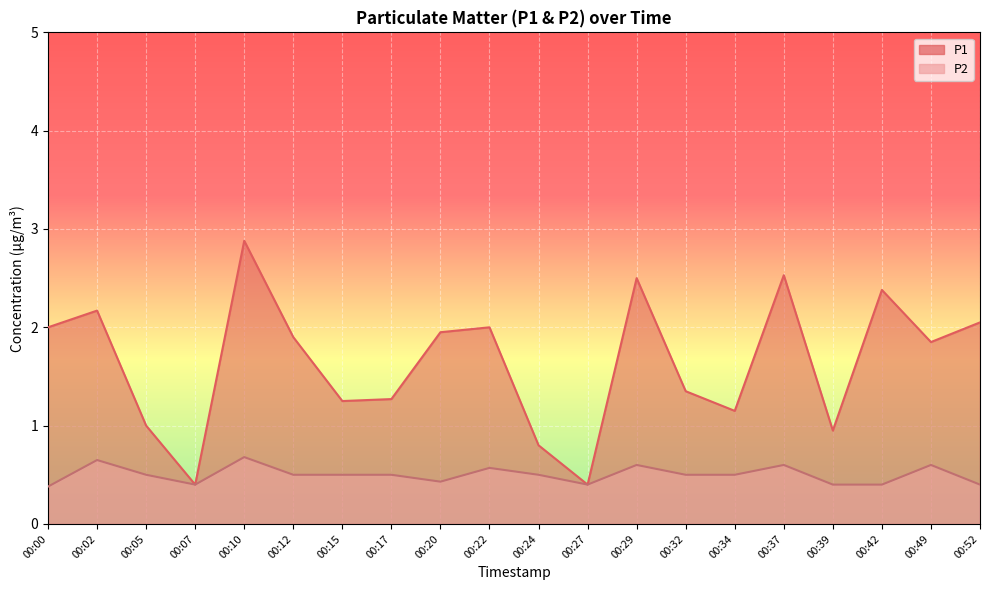

How many distinct data groups are displayed?

2